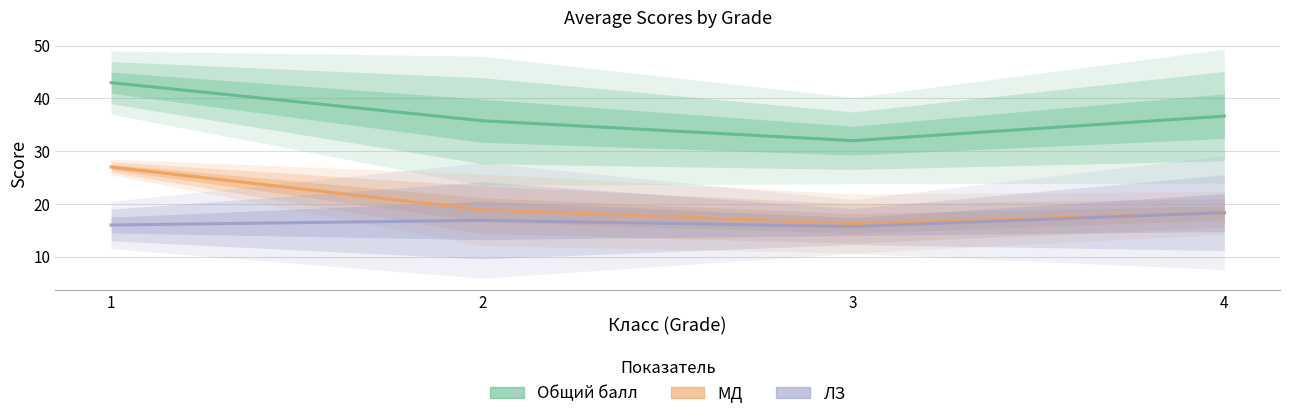

What is the sum of the Общий балл values at 2 and 3?

67.8